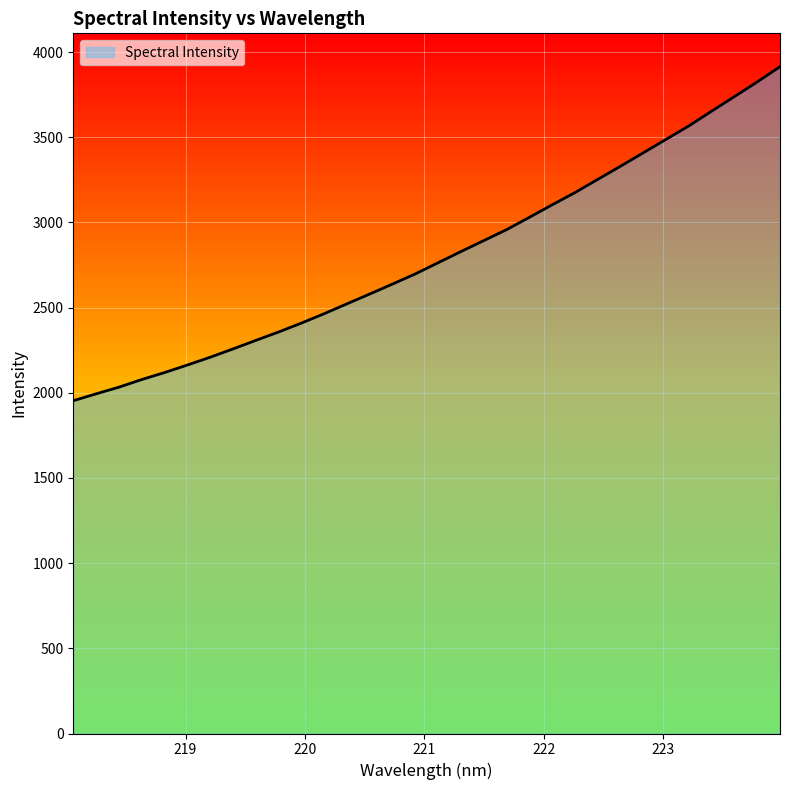

What is the maximum value shown in the chart?

3914.7